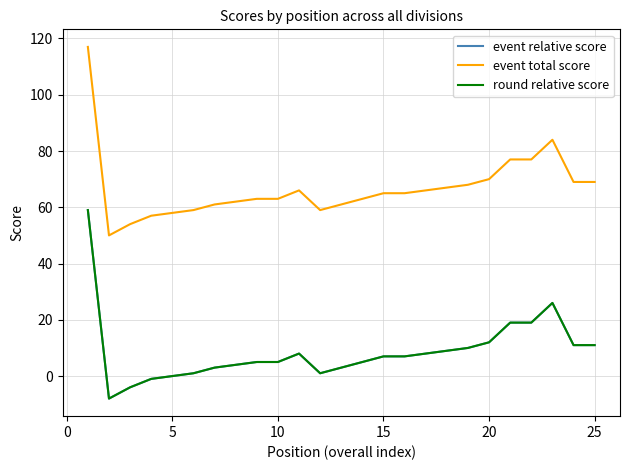

In event relative score, how many points are lower than both neighbors (excluding endpoints)?

2